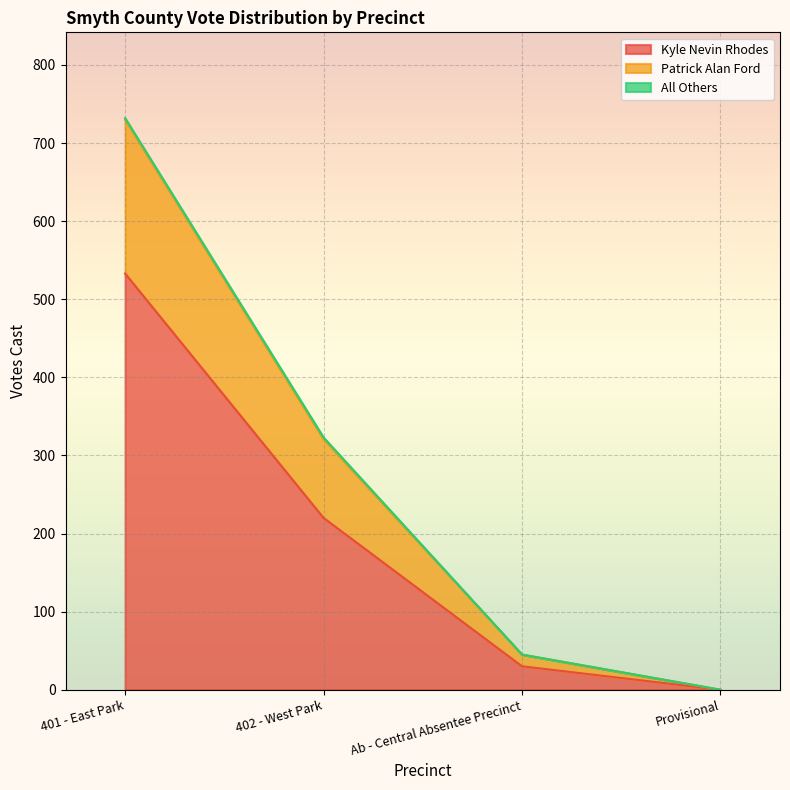

At which label does Kyle Nevin Rhodes reach its peak?

401 - East Park